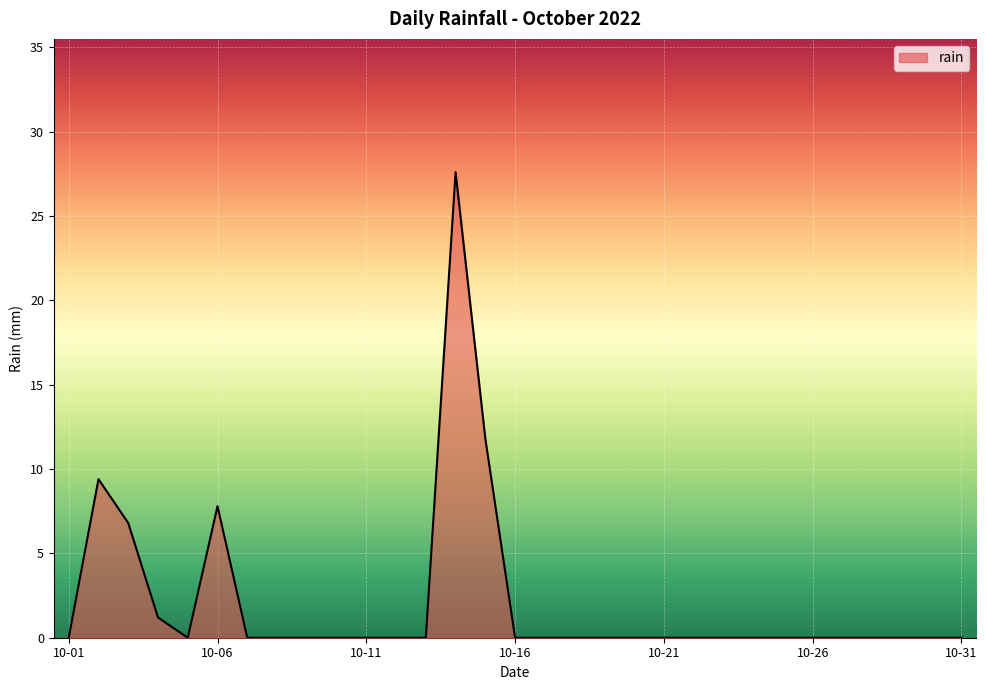

What is the maximum value shown in the chart?

27.6